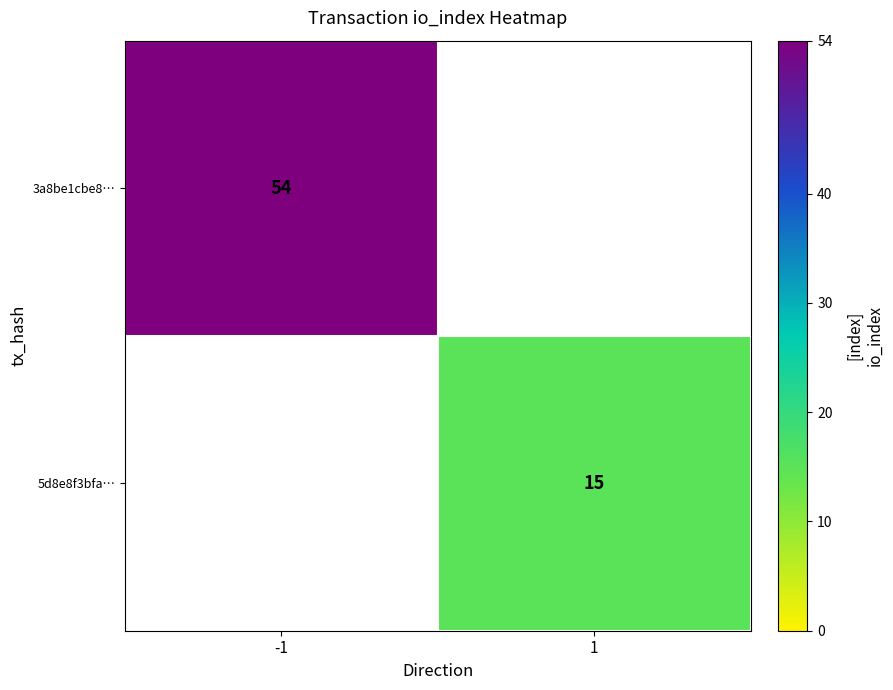

The value of 3a8be1cbe8… at -1 is 37. True or false?

False